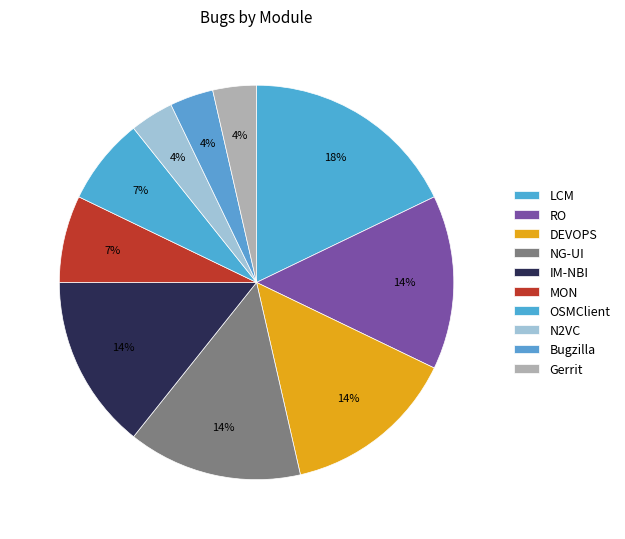

Does MON account for over 50% of the chart?

No